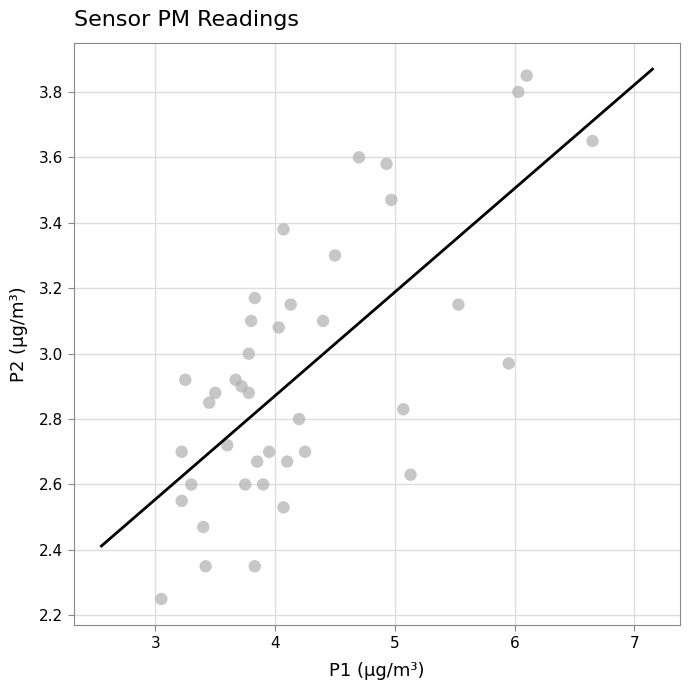

What is the range of Y values (max minus min)?

1.6